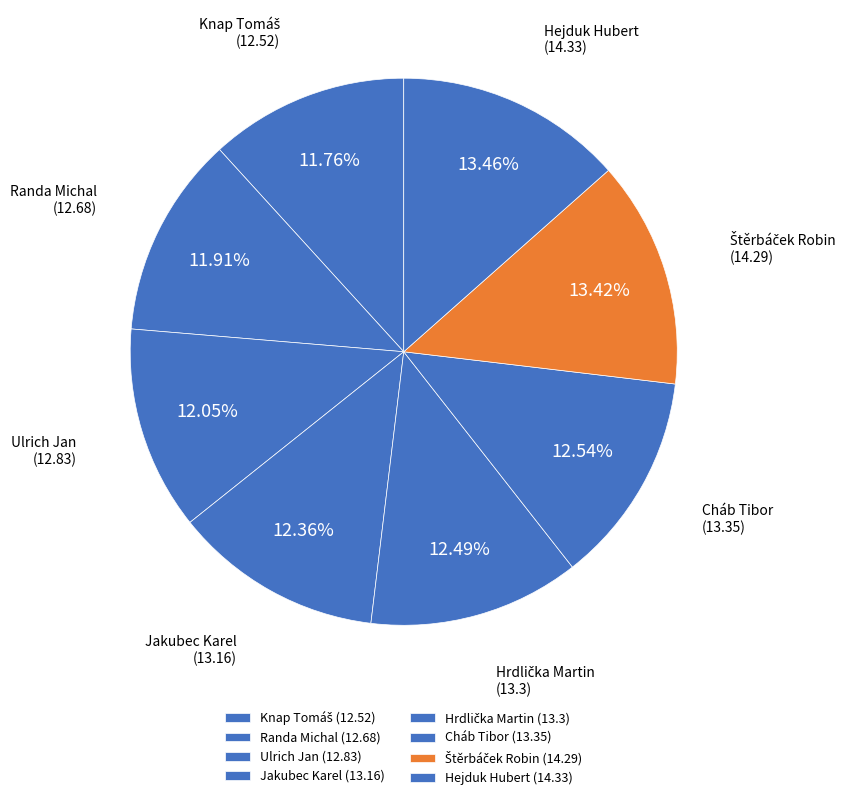

Does Cháb Tibor account for over 50% of the chart?

No